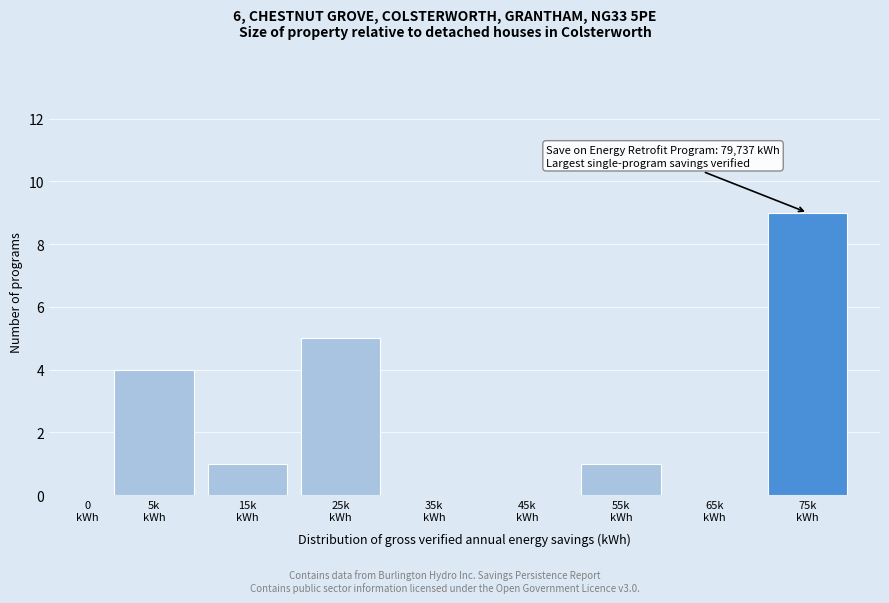

What is the sum of all values?

20